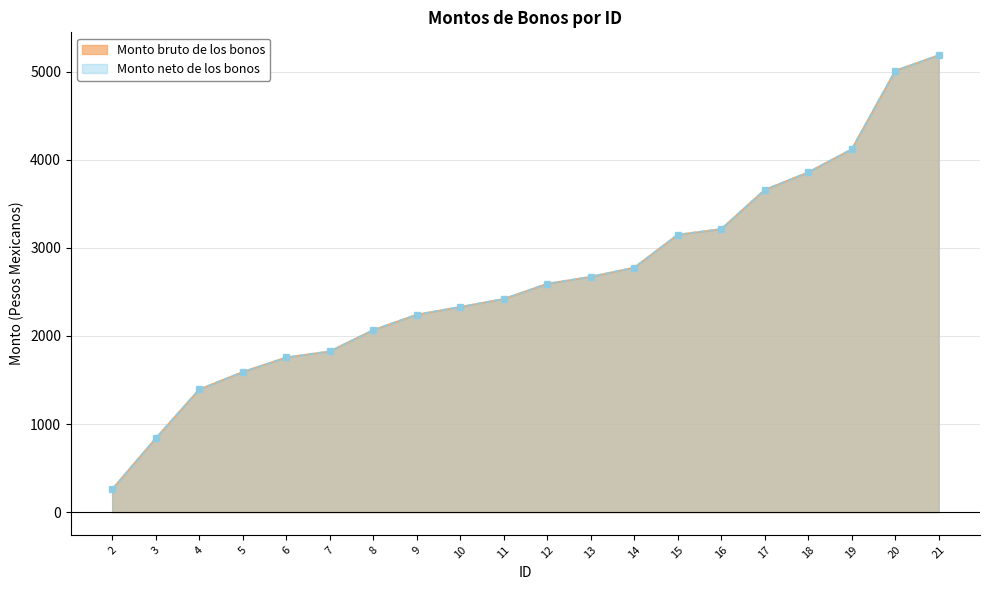

What is the difference between the second highest and second lowest values in the Monto bruto de los bonos series?

4175.5